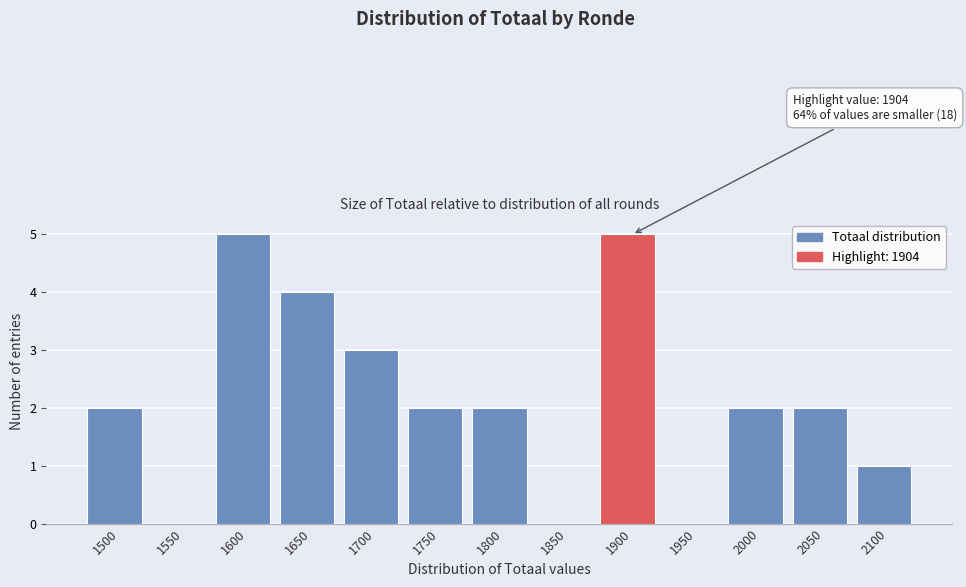

Reading left to right, list all the values displayed in this chart.

1500=2	1550=0	1600=5	1650=4	1700=3	1750=2	1800=2	1850=0	1900=5	1950=0	2000=2	2050=2	2100=1